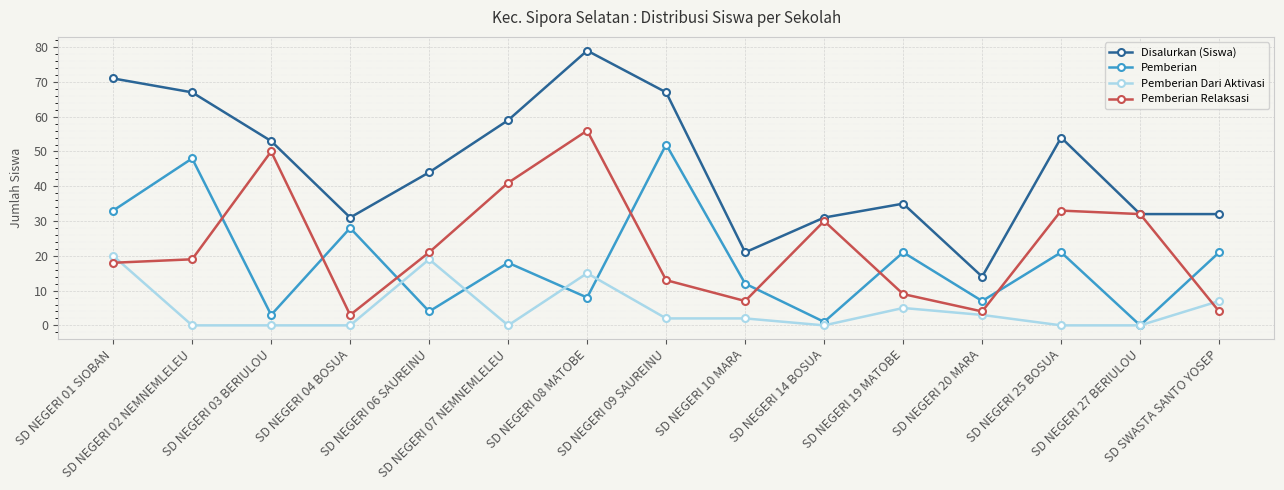

Where is Disalurkan (Siswa) nearest to the value 46?

SD NEGERI 06 SAUREINU